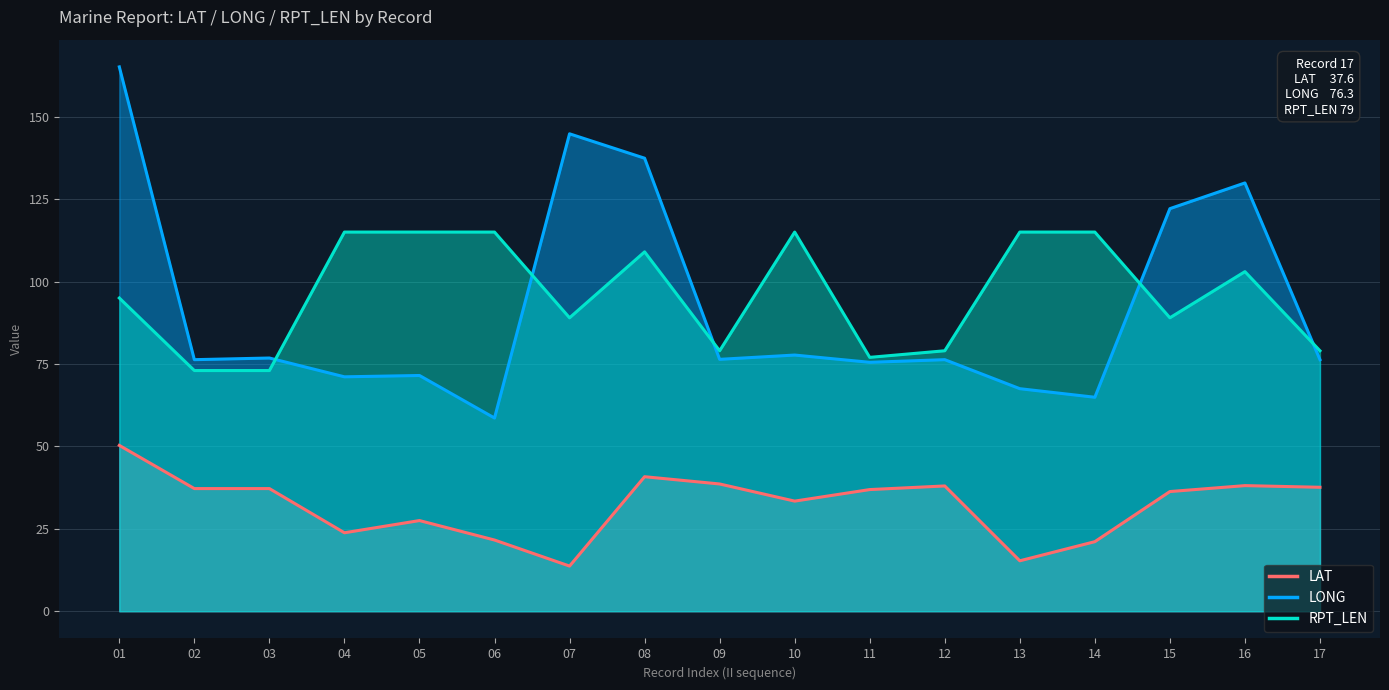

What is the value of the RPT_LEN point at the 17th from the left?

79.0